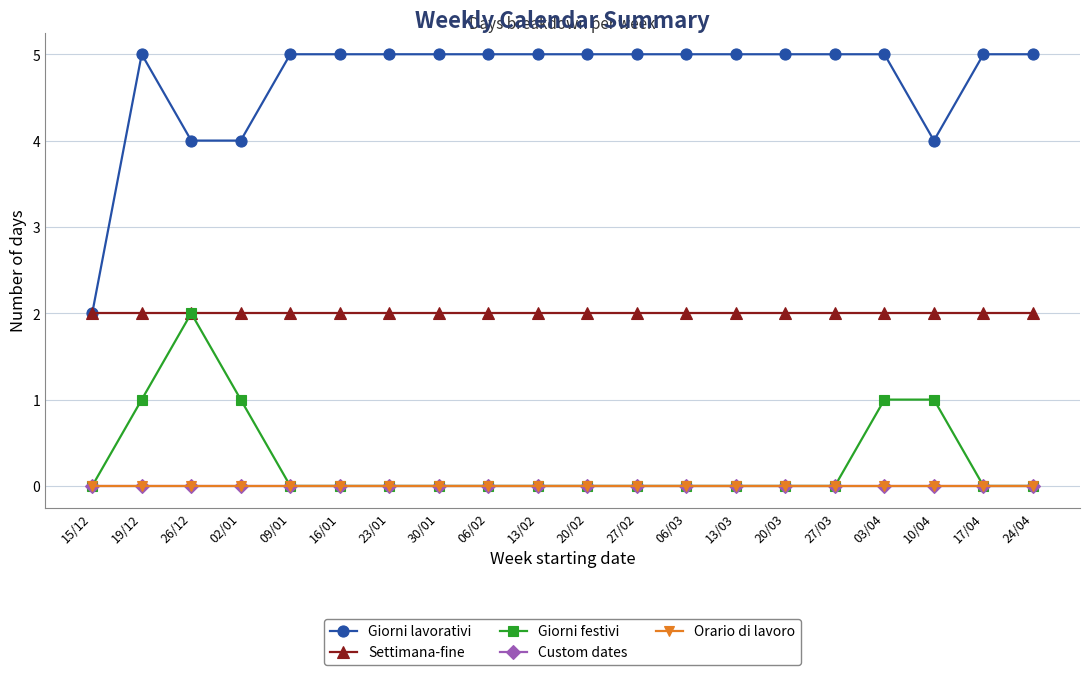

Is this an area chart (filled region under the line)?

No